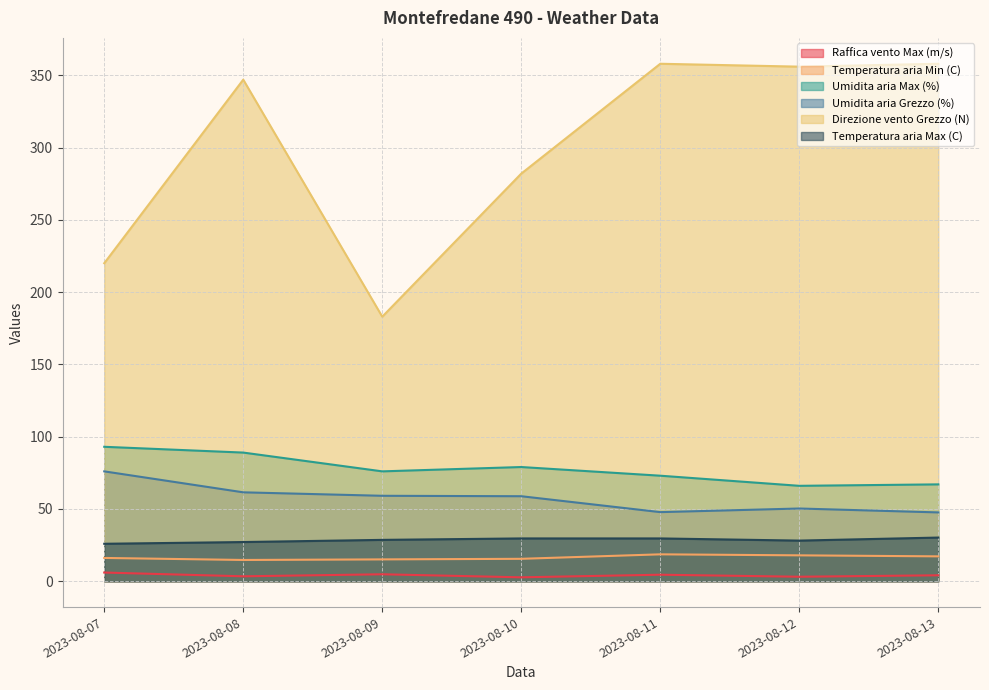

Reading left to right, transcribe all the data shown in this chart.

Raffica vento Max (m/s): 2023-08-07=6.0	2023-08-08=3.4	2023-08-09=4.8	2023-08-10=2.7	2023-08-11=4.5	2023-08-12=3.1	2023-08-13=4.1
Temperatura aria Min (C): 2023-08-07=16.1	2023-08-08=14.7	2023-08-09=15.1	2023-08-10=15.5	2023-08-11=18.6	2023-08-12=17.9	2023-08-13=17.2
Umidita aria Max (%): 2023-08-07=93.0	2023-08-08=89.0	2023-08-09=76.0	2023-08-10=79.0	2023-08-11=73.0	2023-08-12=66.0	2023-08-13=67.0
Umidita aria Grezzo (%): 2023-08-07=76.0	2023-08-08=61.5	2023-08-09=59.1	2023-08-10=58.8	2023-08-11=47.8	2023-08-12=50.3	2023-08-13=47.6
Direzione vento Grezzo (N): 2023-08-07=220.0	2023-08-08=347.0	2023-08-09=183.0	2023-08-10=282.0	2023-08-11=358.0	2023-08-12=356.0	2023-08-13=358.0
Temperatura aria Max (C): 2023-08-07=25.9	2023-08-08=27.1	2023-08-09=28.6	2023-08-10=29.6	2023-08-11=29.6	2023-08-12=28.1	2023-08-13=30.2